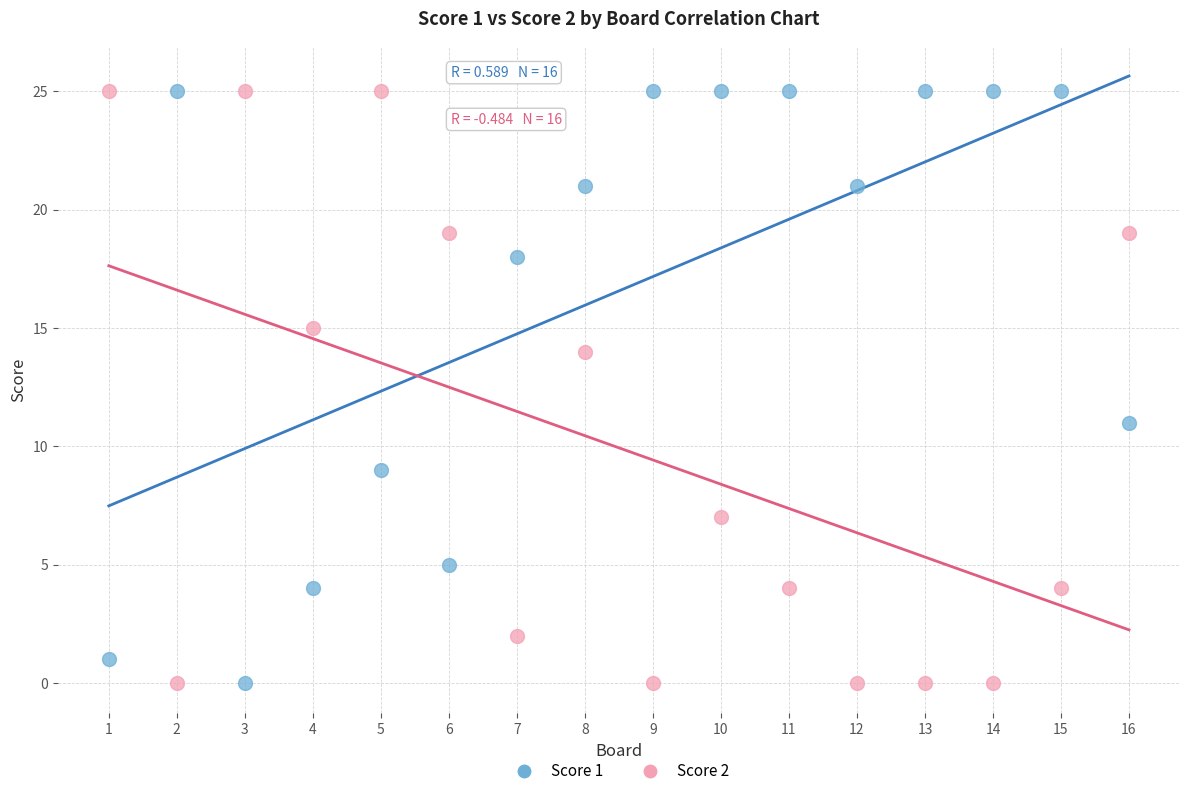

What is the X range (max minus min) for the scatter plot?

15